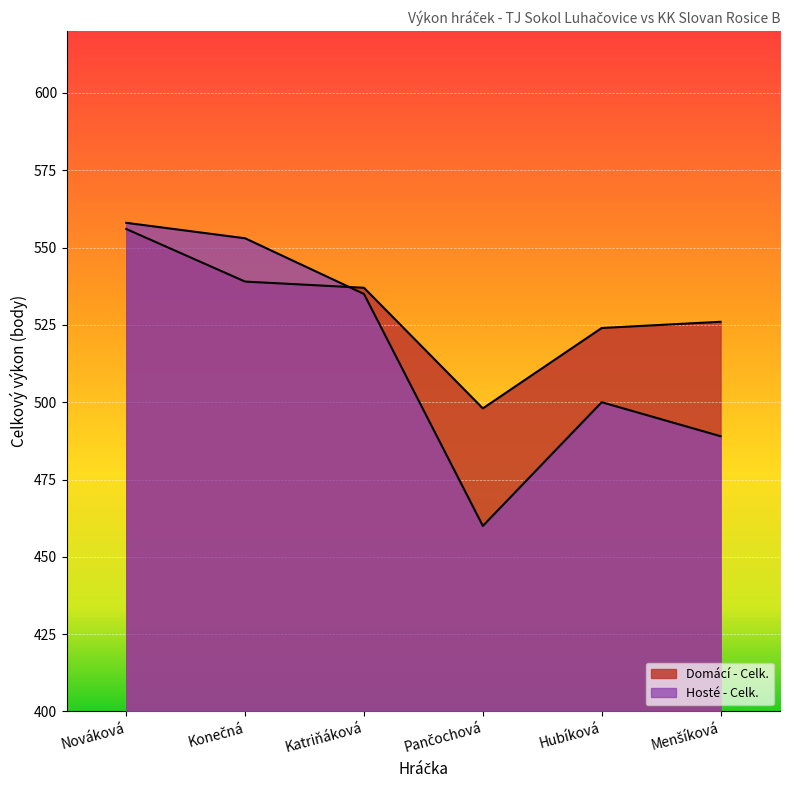

Is it true that Domácí - Celk. equals 661 at Pančochová?

False